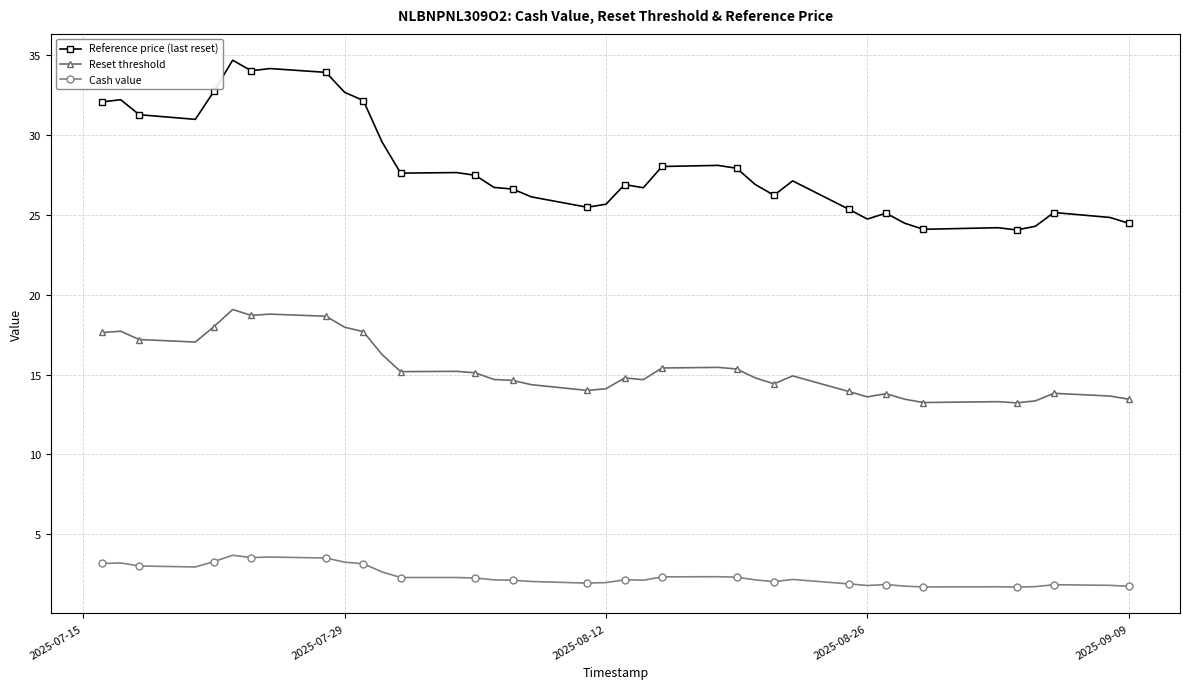

At how many categories does at least one series exceed 21?

39